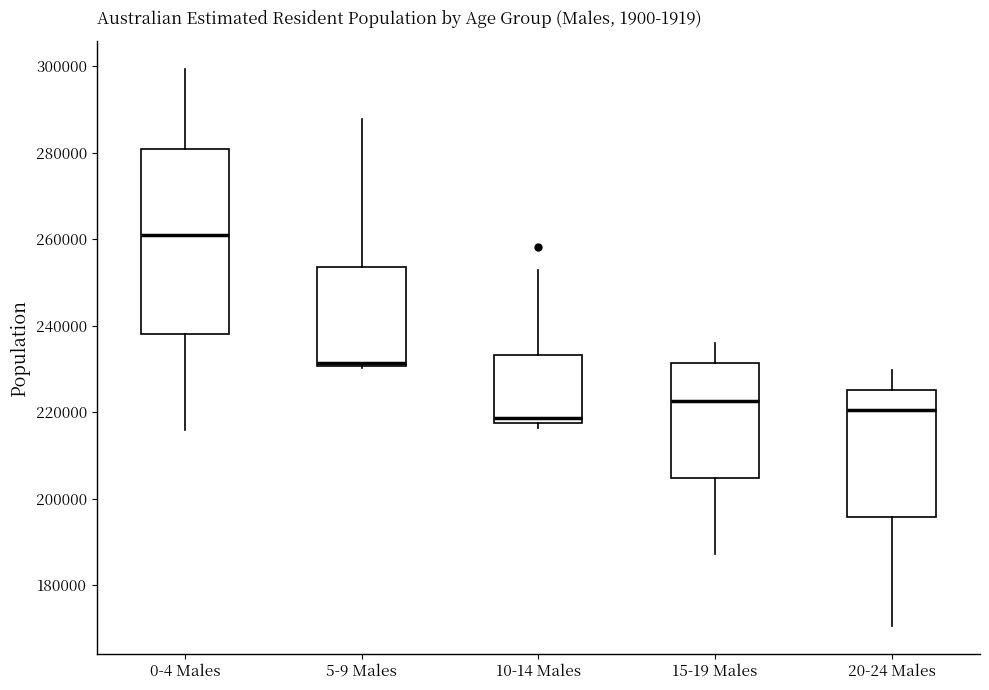

Reading left to right, transcribe this box plot: for each box, give where its median line is, the range the box spans, and where its two whiskers end, as read against the y-axis. The values are not printed on the chart, so give them approximately, as read against the axis.

0-4 Males: median 260000, box 238000 to 280000, whiskers 216000 to 300000
5-9 Males: median 232000, box 230000 to 254000, whiskers 230000 to 288000
10-14 Males: median 218000 (just above the box's lower edge), box 218000 to 234000, whiskers 216000 to 252000
15-19 Males: median 222000, box 204000 to 232000, whiskers 188000 to 236000
20-24 Males: median 220000, box 196000 to 226000, whiskers 170000 to 230000